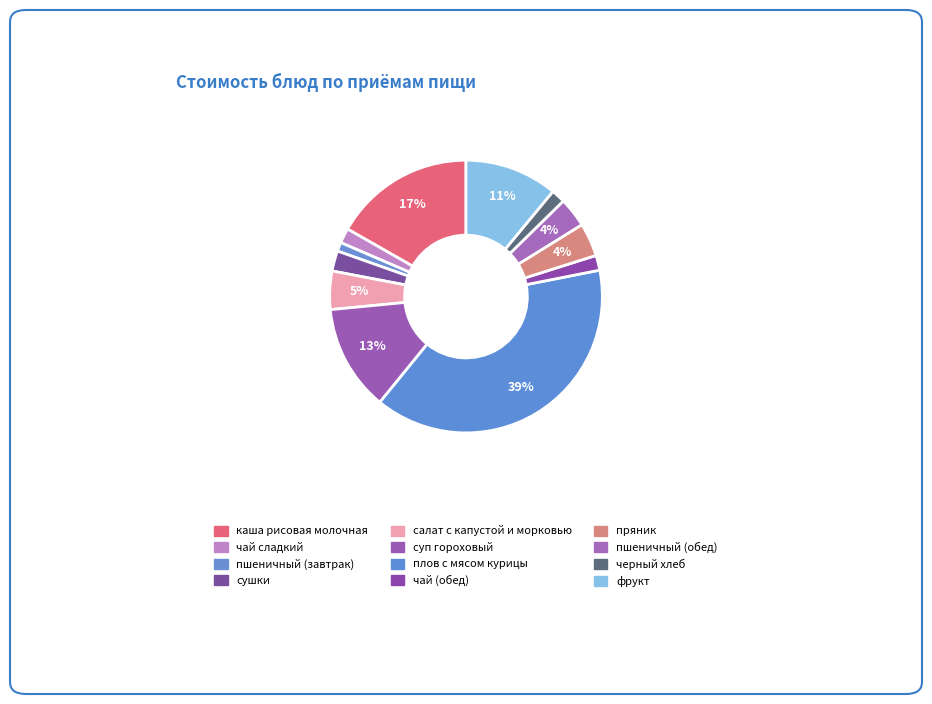

How many slices are in this pie chart?

12